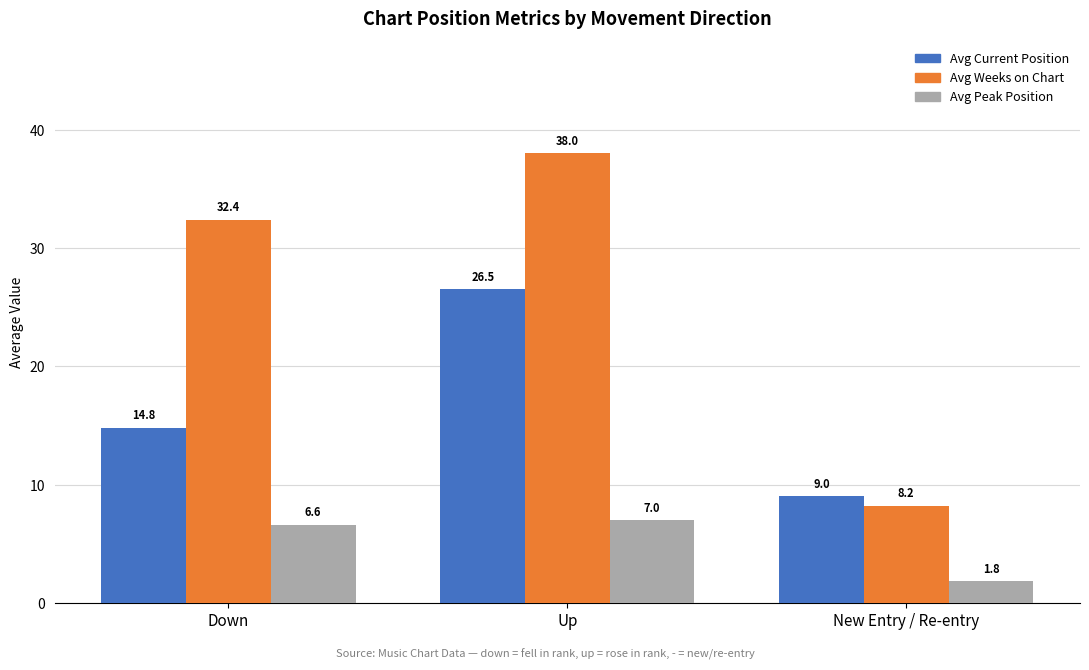

What is the smallest value displayed?

1.8